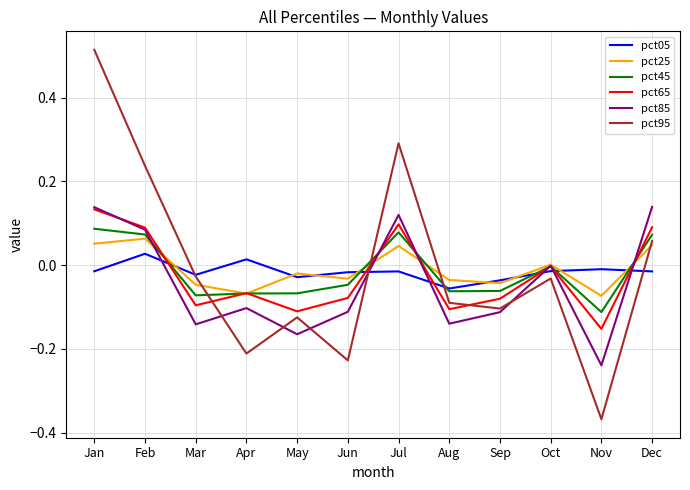

What are all the series names shown in the legend?

pct05, pct25, pct45, pct65, pct85, pct95